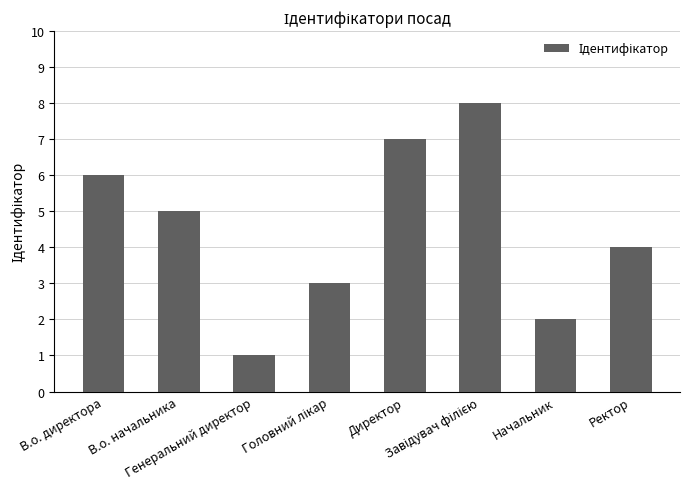

How many bars are there in total?

8